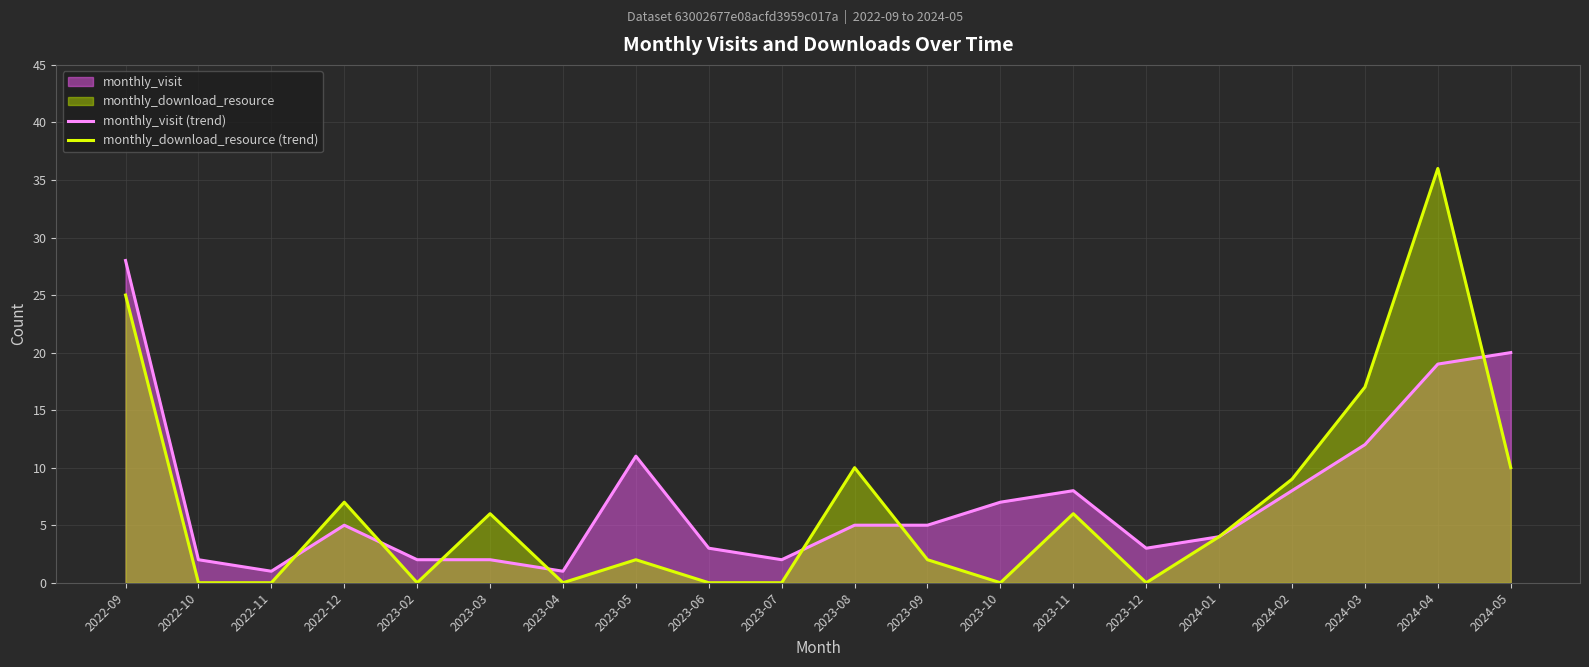

At which category is the sum across all series the highest?

2024-04